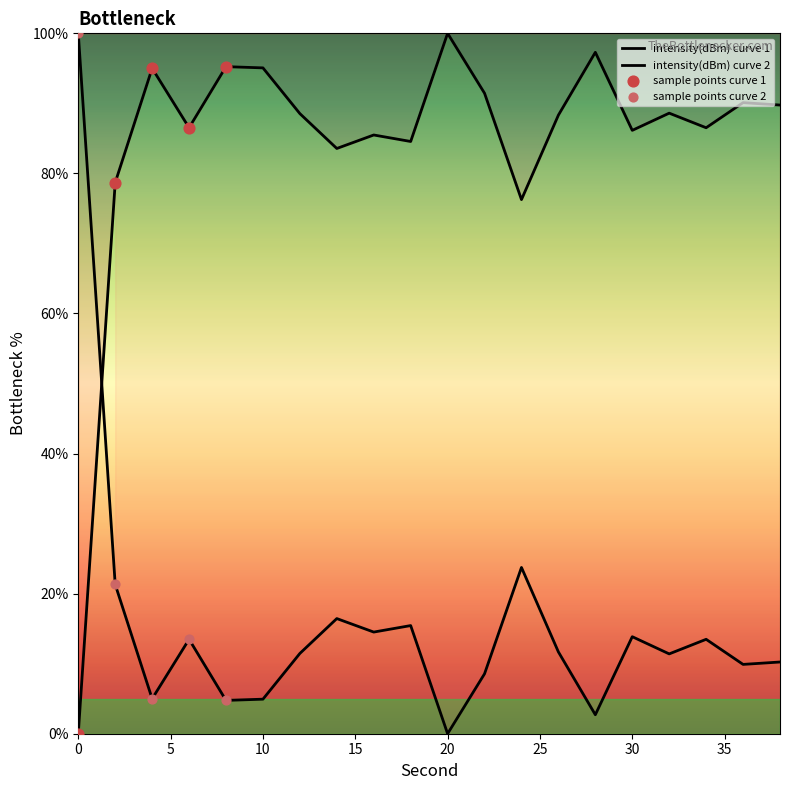

Which has a higher value, 18 or 36?

36